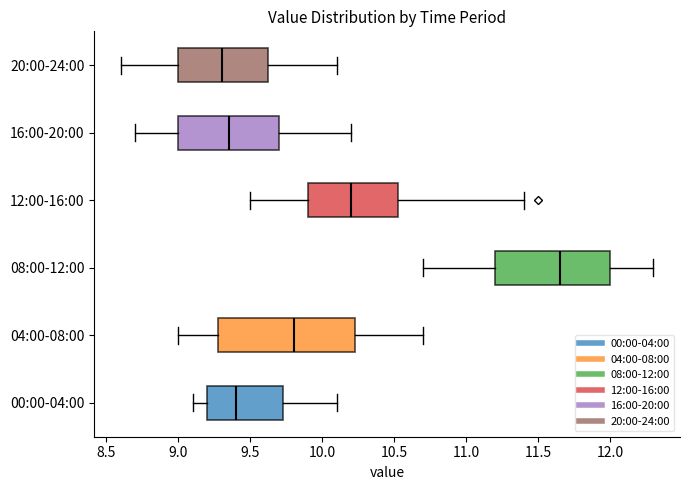

Reading bottom to top, transcribe this box plot: for each box, give where its median line is, the range the box spans, and where its two whiskers end, as read against the x-axis. The values are not printed on the chart, so give them approximately, as read against the axis.

00:00-04:00: median 9.40, box 9.20 to 9.75, whiskers 9.10 to 10.10
04:00-08:00: median 9.80, box 9.30 to 10.25, whiskers 9.00 to 10.70
08:00-12:00: median 11.65, box 11.20 to 12.00, whiskers 10.70 to 12.30
12:00-16:00: median 10.20, box 9.90 to 10.55, whiskers 9.50 to 11.40
16:00-20:00: median 9.35, box 9.00 to 9.70, whiskers 8.70 to 10.20
20:00-24:00: median 9.30, box 9.00 to 9.65, whiskers 8.60 to 10.10